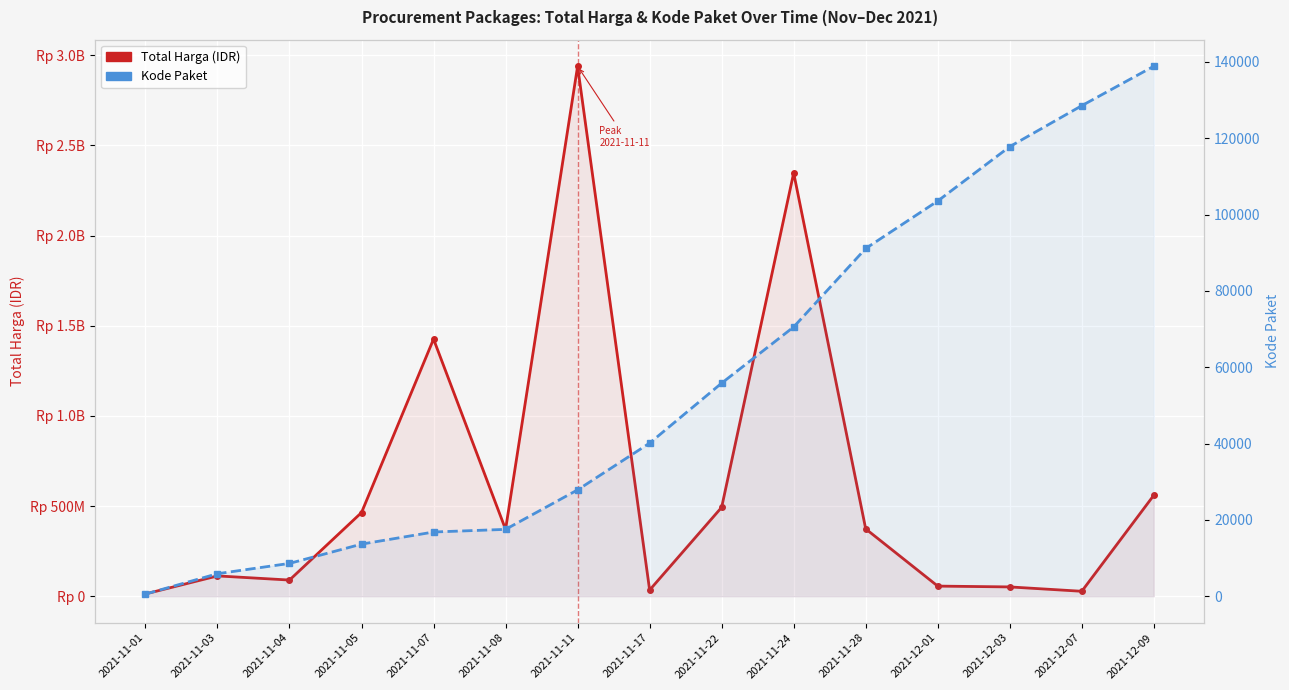

True or false: Total Harga and Kode Paket intersect in this chart.

False